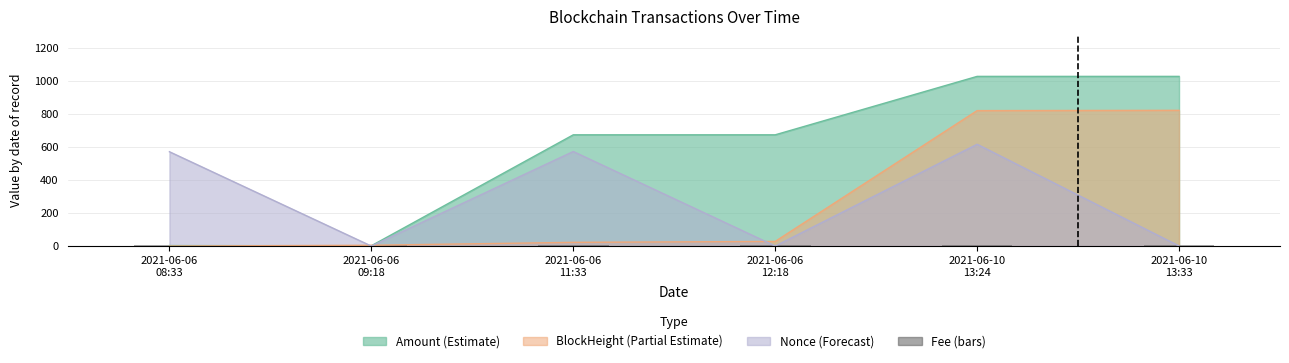

What is the total value across all series at 2021-06-06 08:33?

574.6